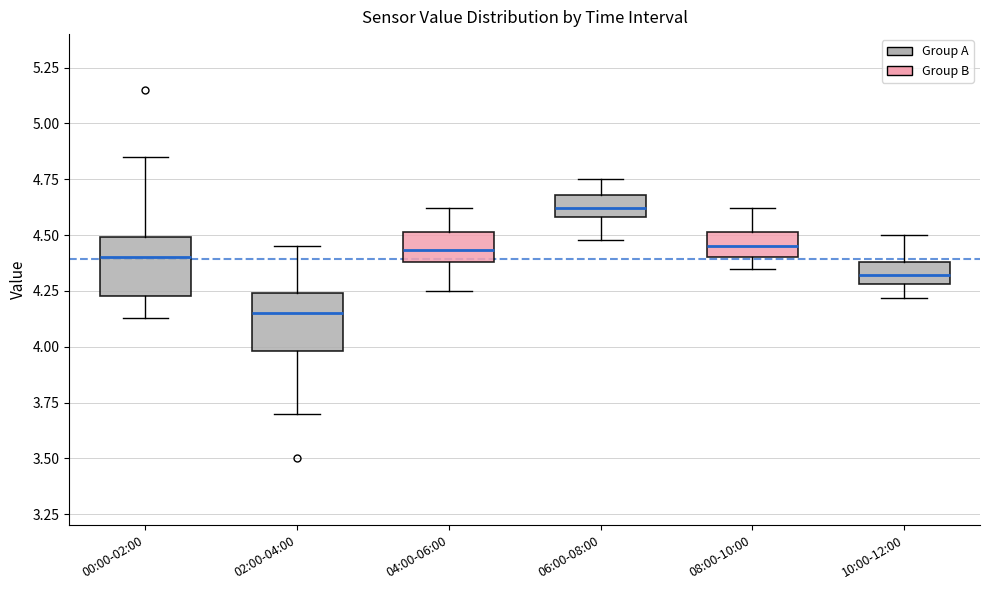

Reading left to right, read every box against the y-axis: the position of its median line, the range the box covers, and the ends of its whiskers. The values are not printed on the chart, so give them approximately, as read against the axis.

00:00-02:00: median 4.40, box 4.25 to 4.50, whiskers 4.15 to 4.85
02:00-04:00: median 4.15, box 4.00 to 4.25, whiskers 3.70 to 4.45
04:00-06:00: median 4.45, box 4.40 to 4.50, whiskers 4.25 to 4.60
06:00-08:00: median 4.60 (inside the box), box 4.60 to 4.70, whiskers 4.50 to 4.75
08:00-10:00: median 4.45, box 4.40 to 4.50, whiskers 4.35 to 4.60
10:00-12:00: median 4.30 (inside the box), box 4.30 to 4.40, whiskers 4.20 to 4.50